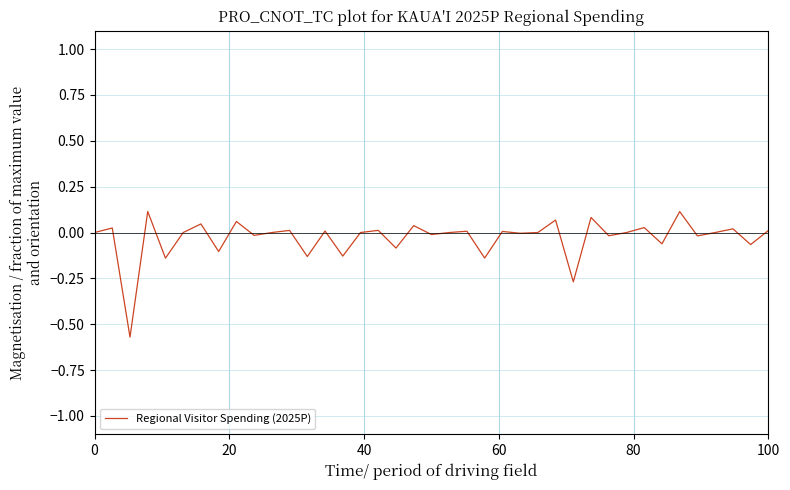

True or false: the data has more than 2 interior local peaks.

True